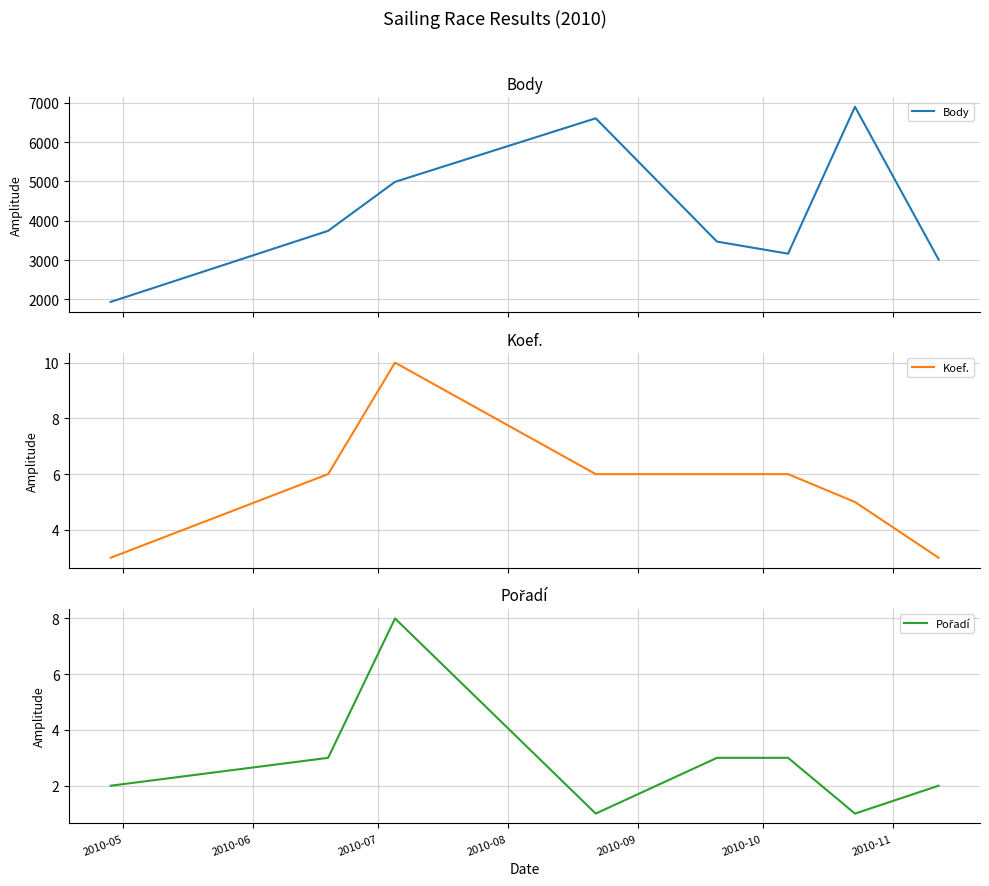

What is the highest value of the Body series?

6899